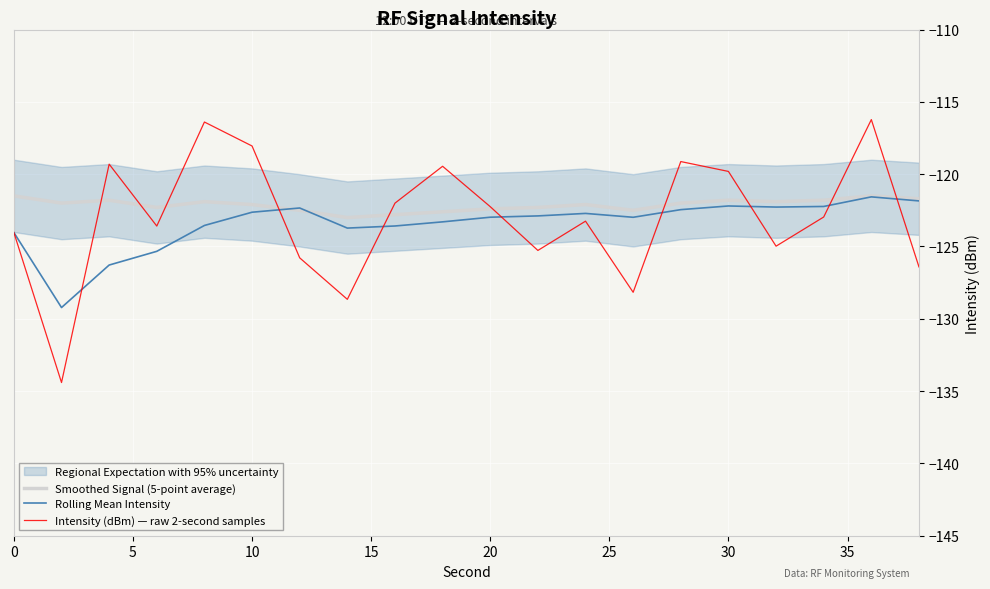

What is the minimum value for Smoothed Signal (5-point average)?

-123.0